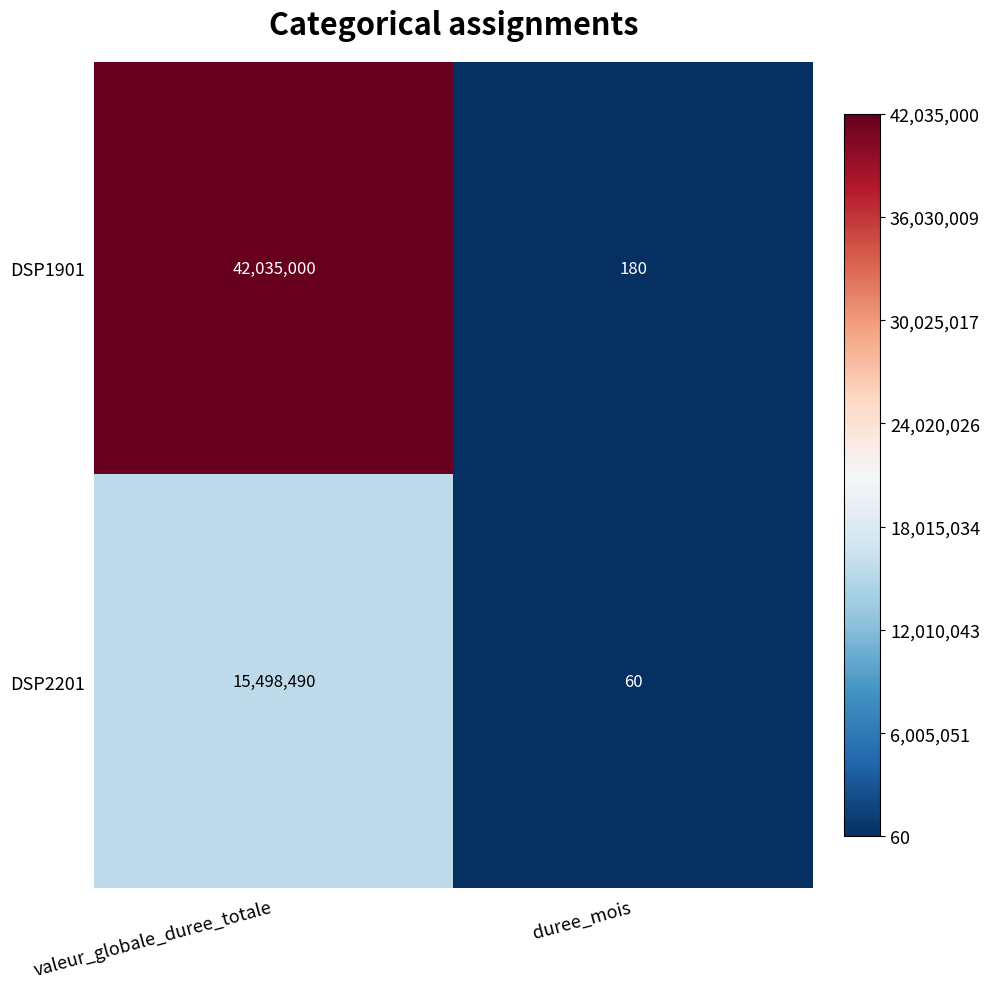

What is the difference between the DSP1901 values at valeur_globale_duree_totale and duree_mois?

42034820